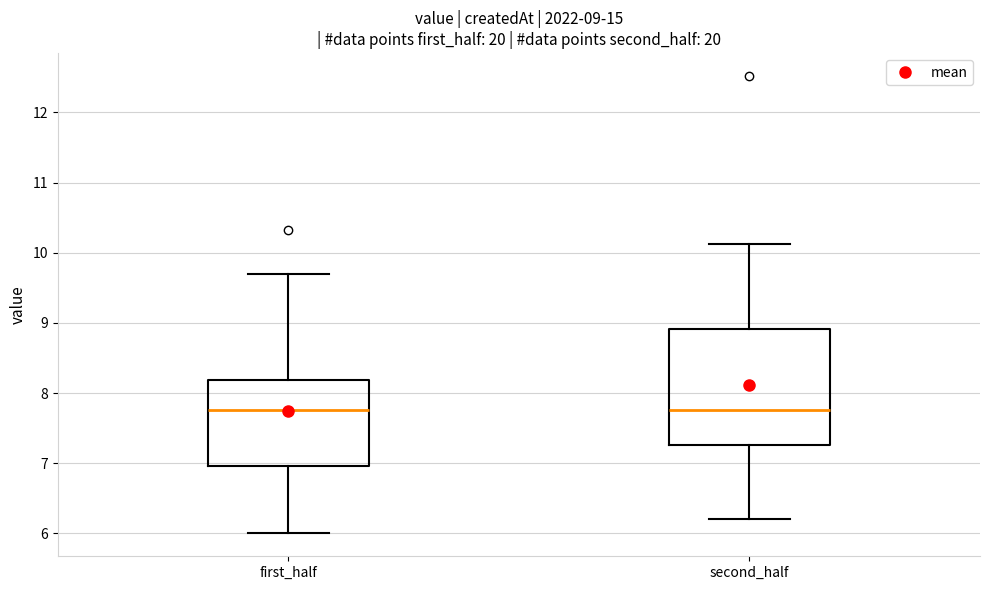

Which box is the tallest, from its lower edge to its upper edge?

second_half